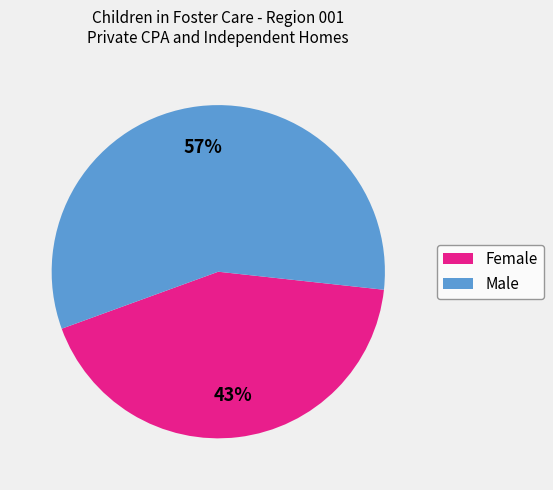

True or false: Female accounts for 43% of the total.

True